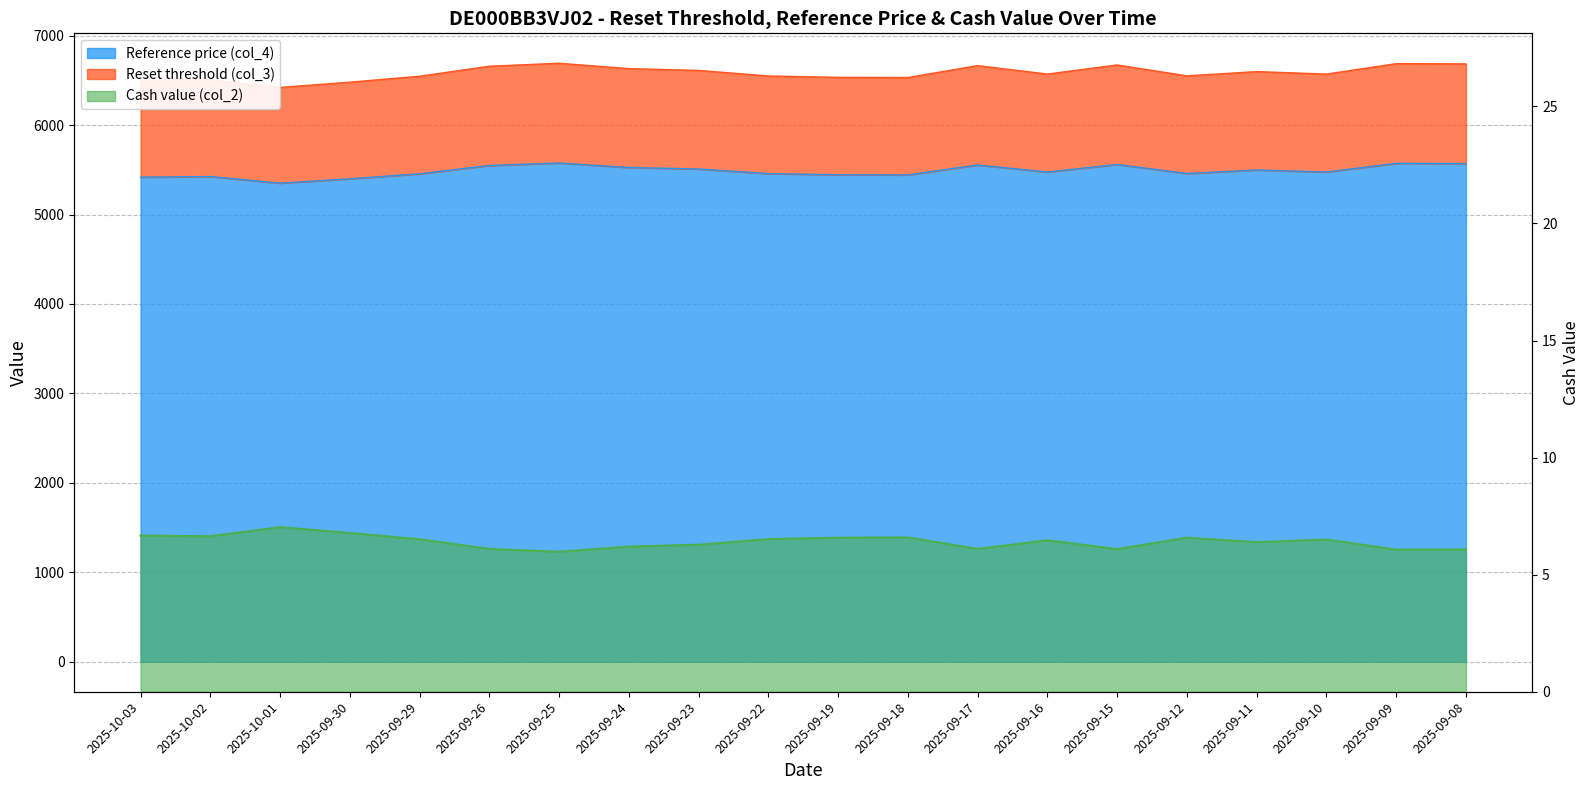

True or false: Reference price (col_4) and Cash value (col_2) intersect in this chart.

False